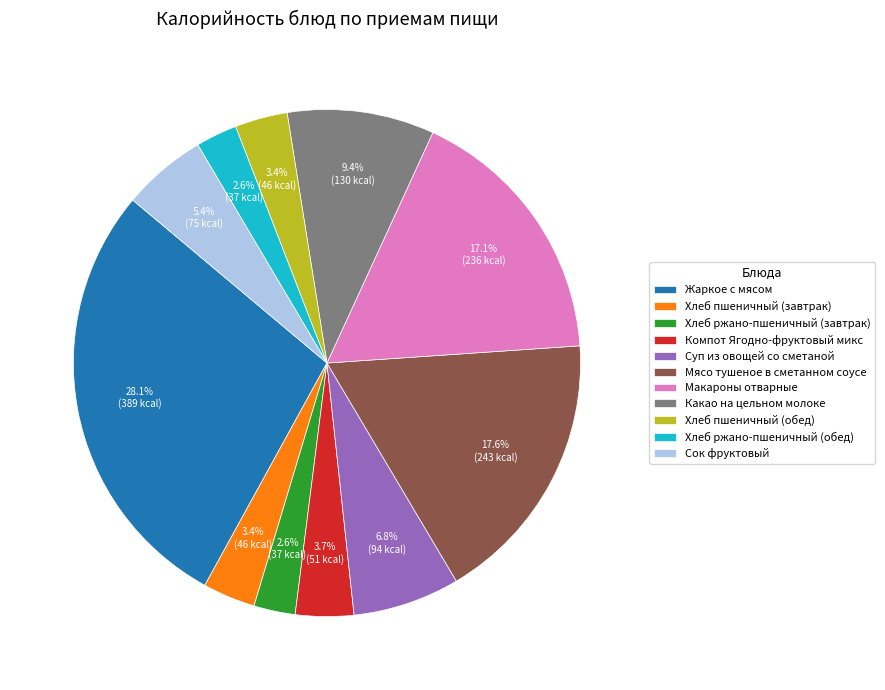

To the nearest percent, what is the average slice percentage?

9%